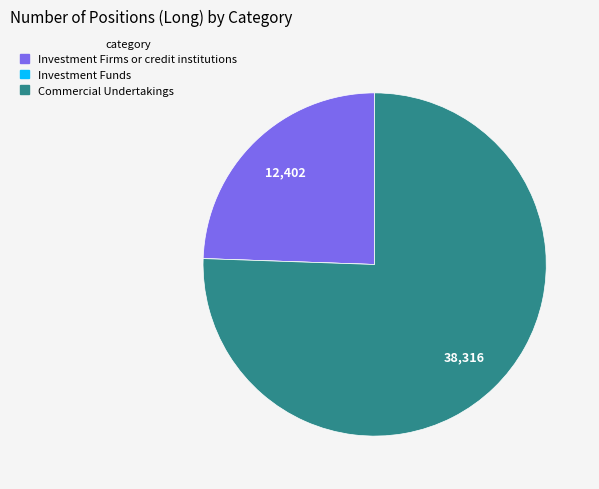

The Investment Firms or credit institutions slice represents 17% of the pie. True or false?

False